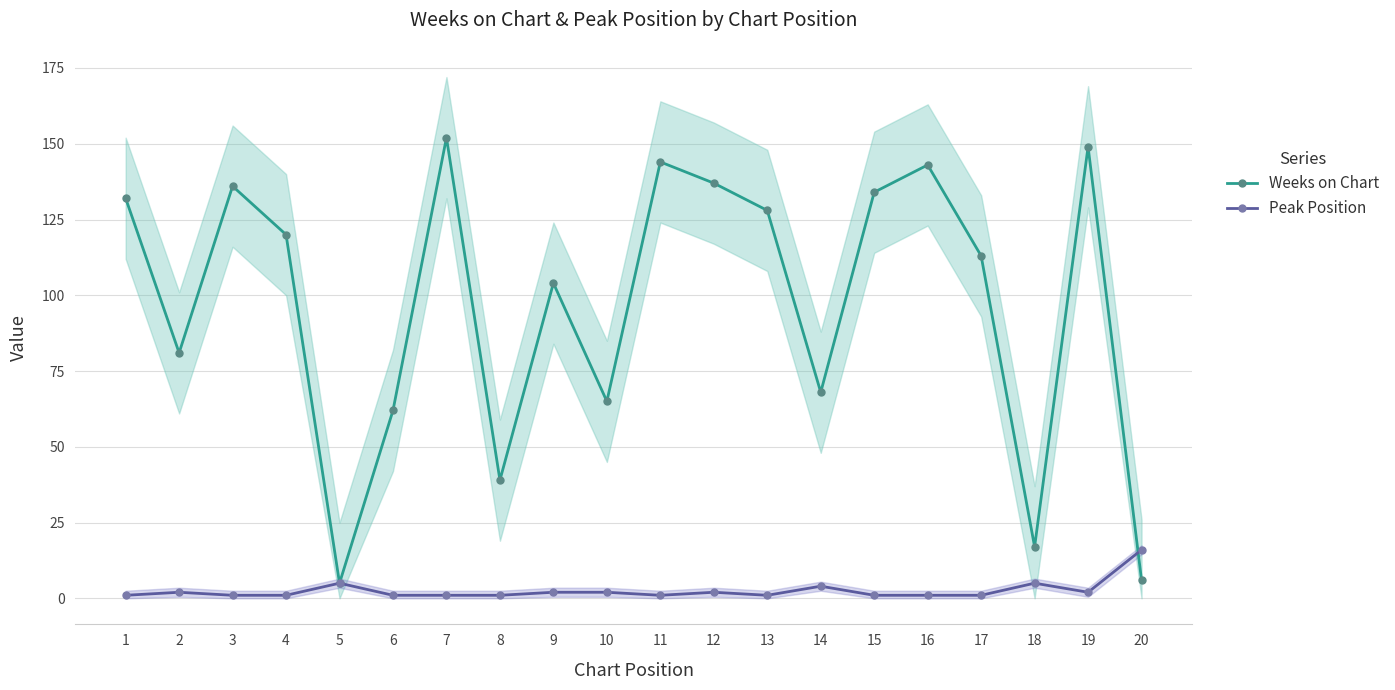

In Weeks on Chart, how many points are lower than both neighbors (excluding endpoints)?

6